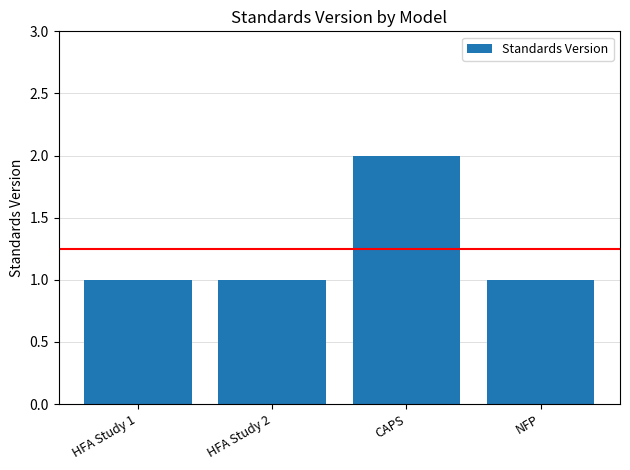

What is the change in value from HFA Study 1 to CAPS?

+1